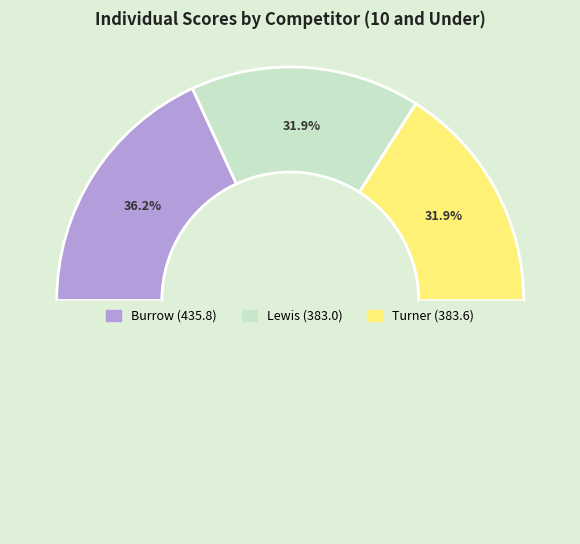

Which category has the biggest portion of the pie?

Burrow